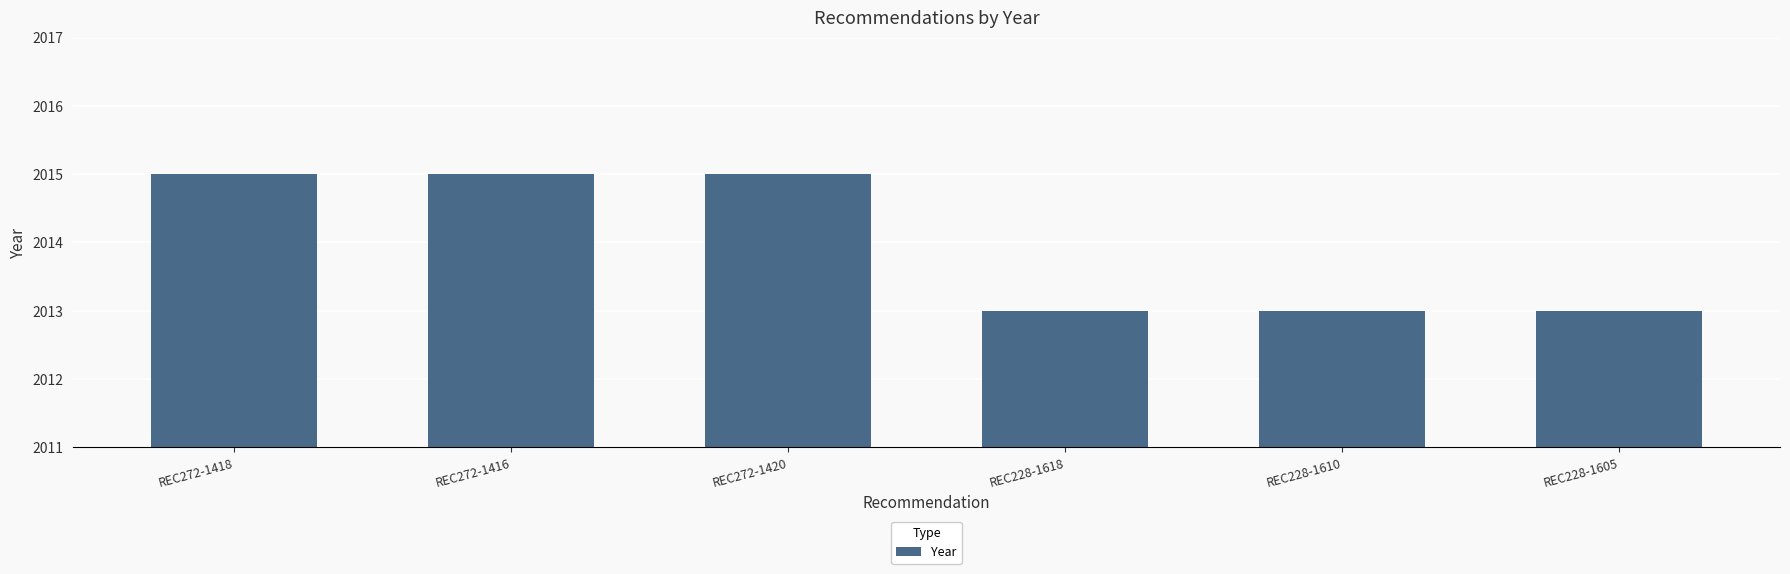

What is the label of the 5th bar from the right?

REC272-1416